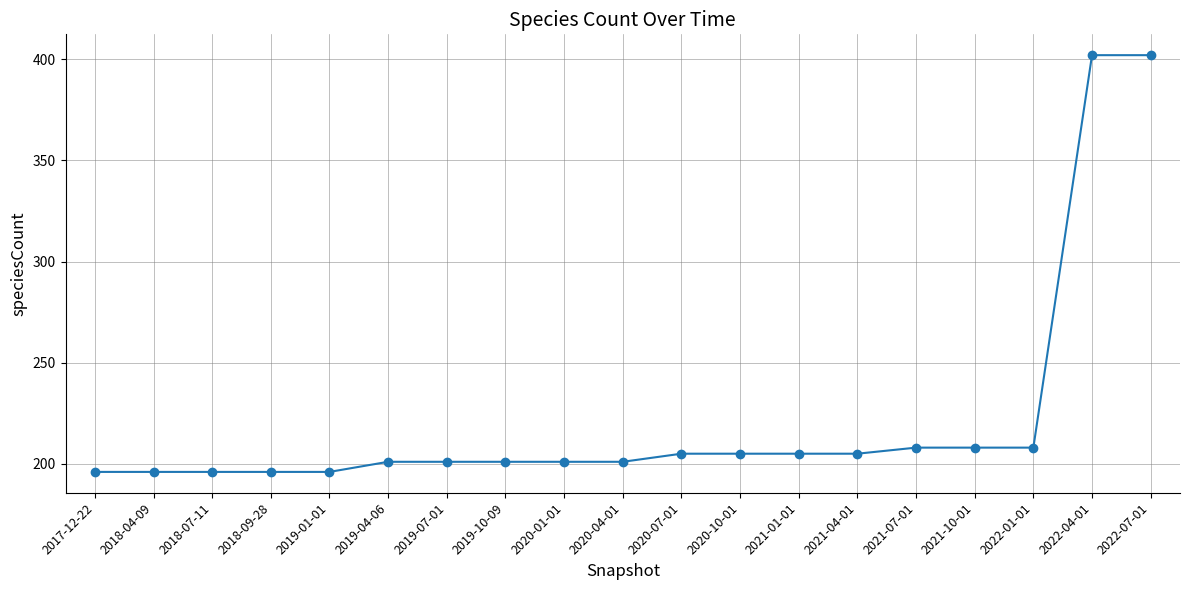

What is the difference between the maximum and minimum values?

206